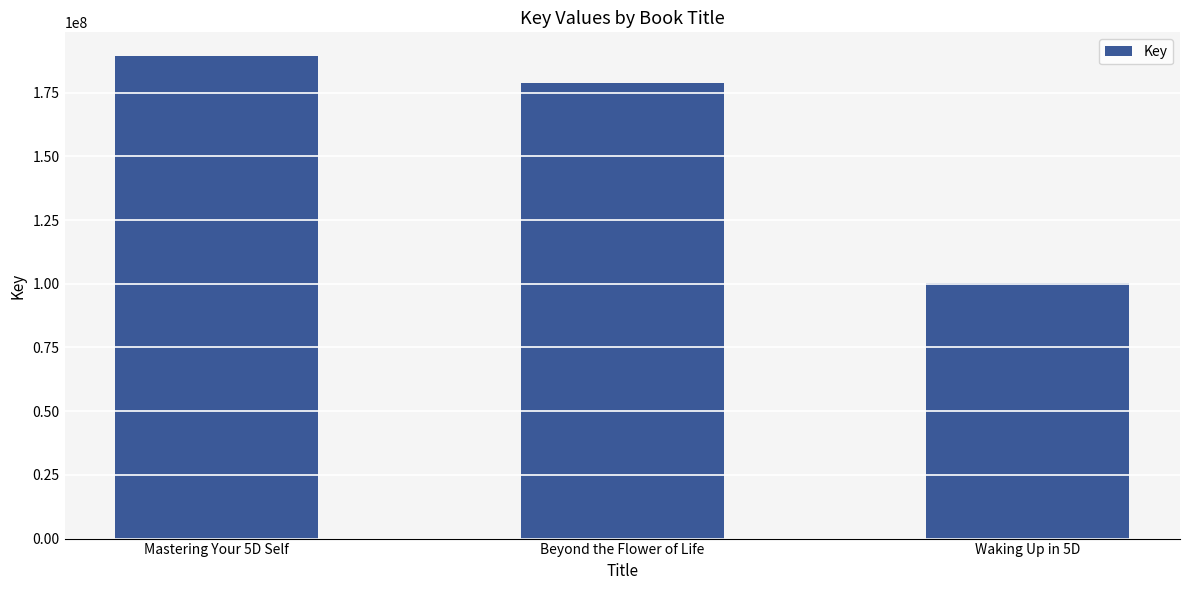

At which category does the chart reach its peak across all series?

Mastering Your 5D Self